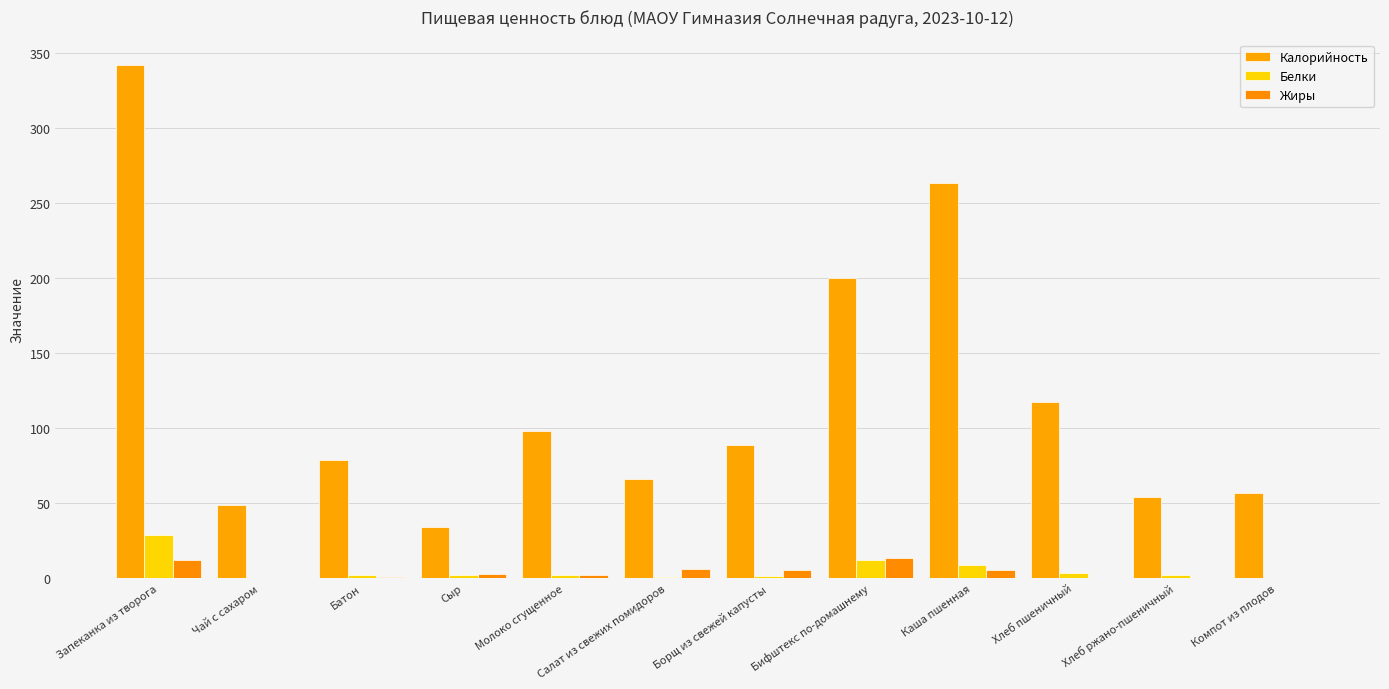

At which label does Калорийность first exceed 88?

Запеканка из творога